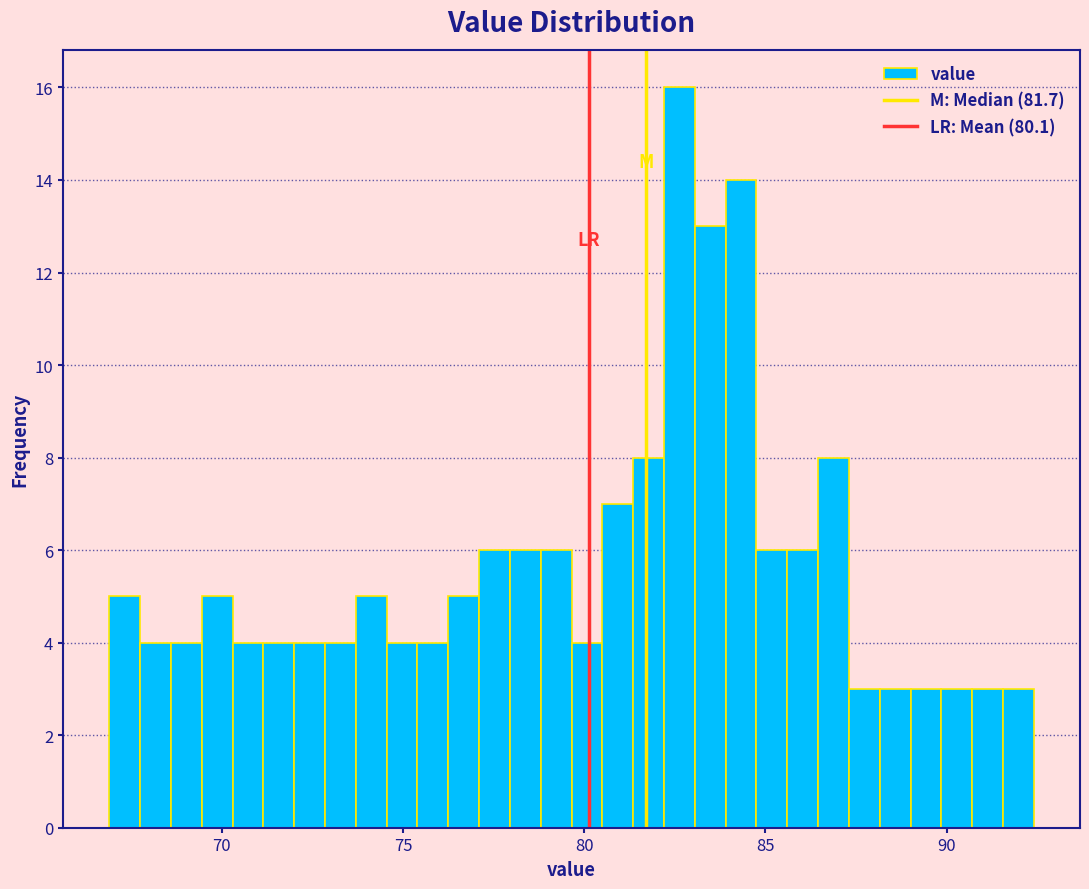

Around what value on the x-axis is the tallest bar? Give the approximate position of its centre, as read against the axis.

82.5